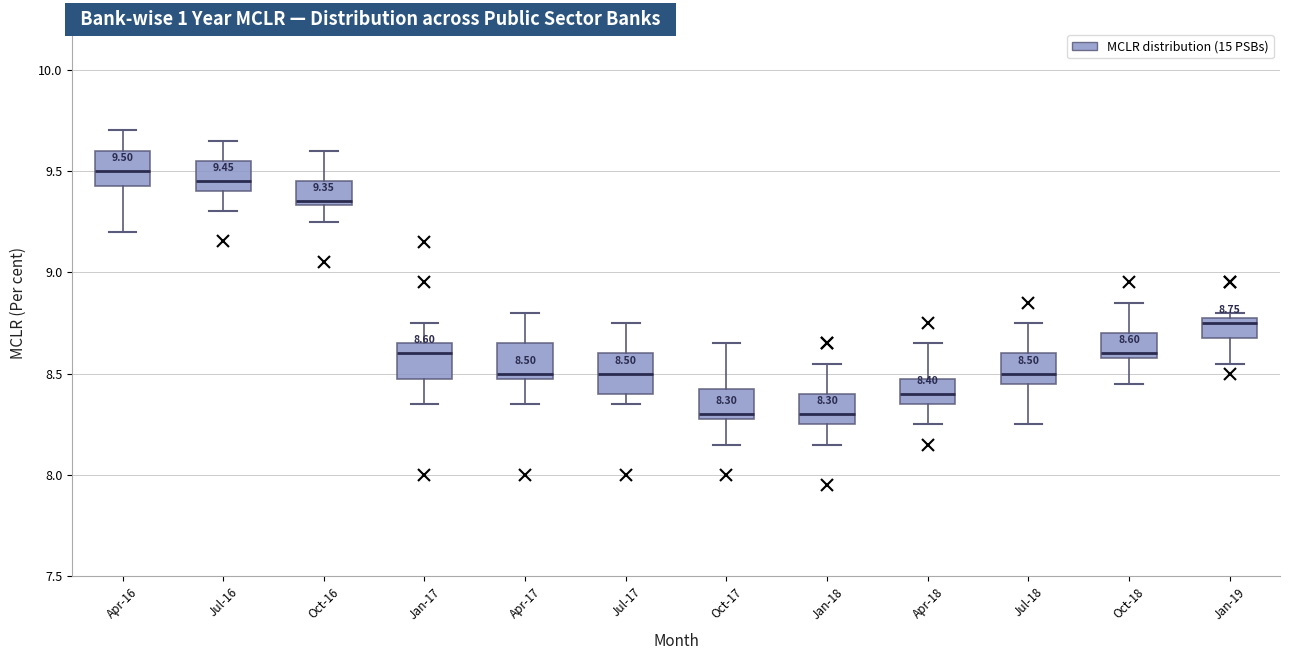

Which box's median line is the highest?

Apr-16